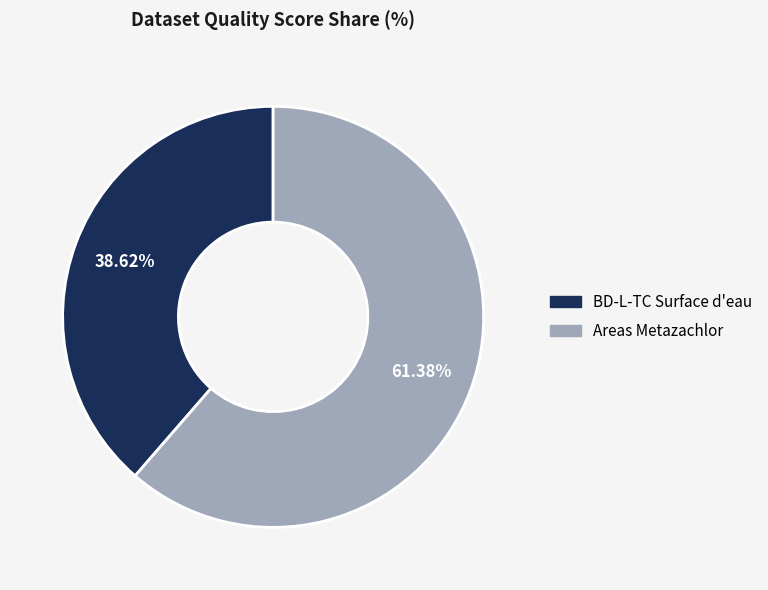

Which slice is the smallest?

BD-L-TC Surface d'eau